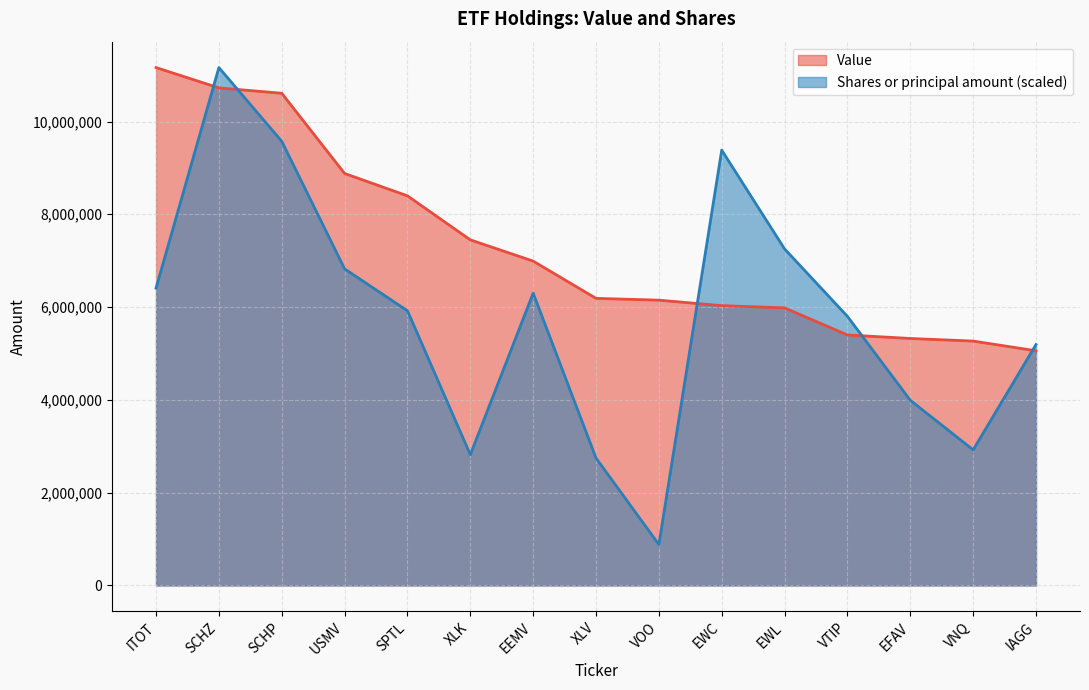

Rank the series at VTIP from lowest to highest value.

Value, Shares or principal amount (scaled)